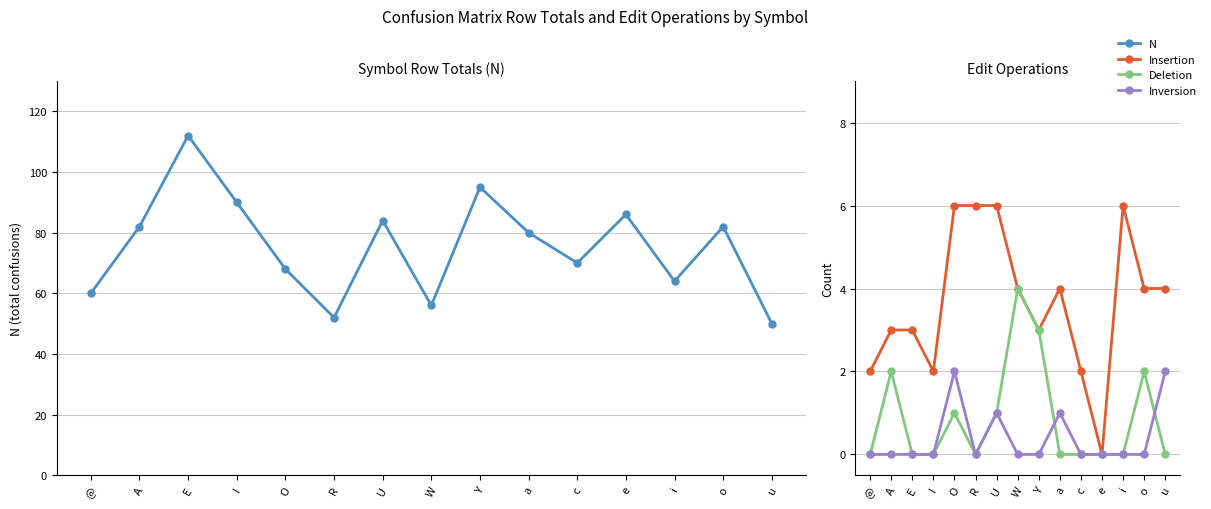

How many intersections are there between Inversion and Deletion?

2